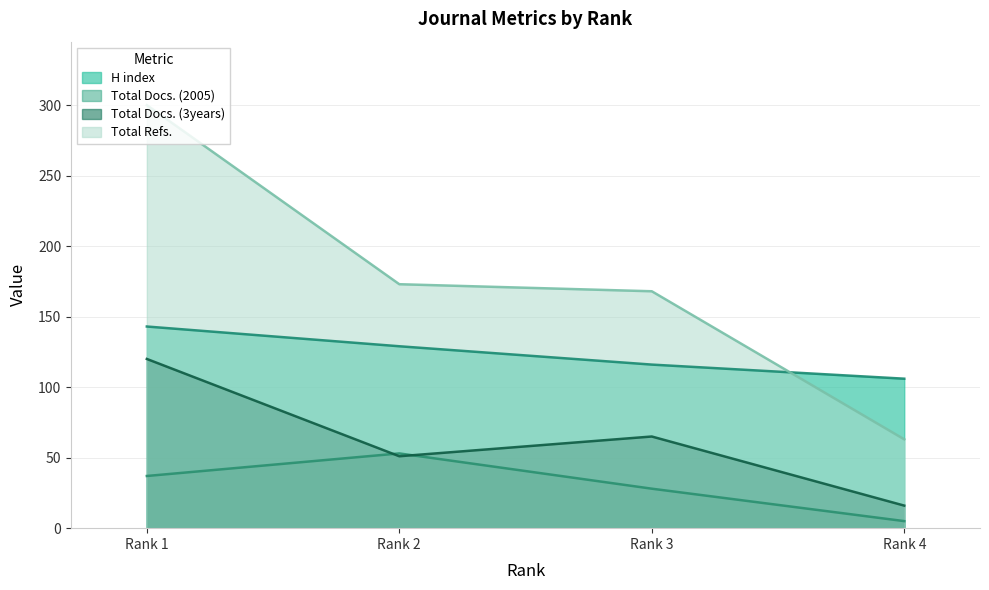

The Total Refs. series shows 173 at Rank 2. True or false?

True